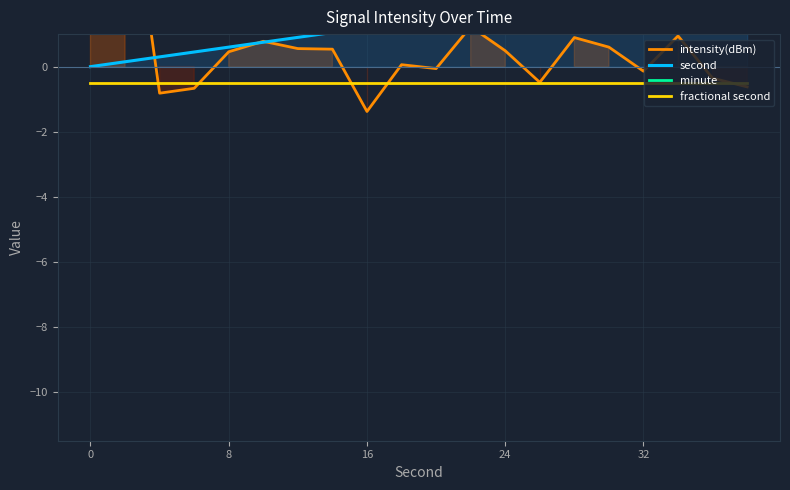

What is the approximate value of minute at 8?

1.5